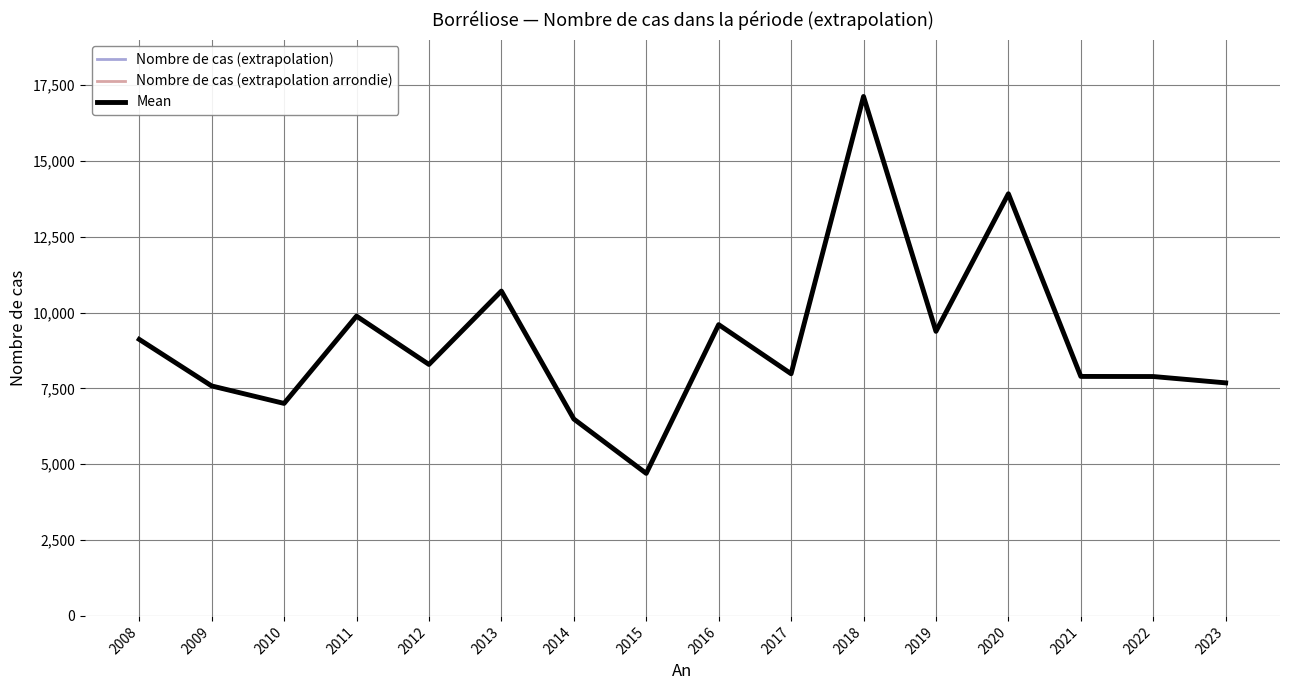

The Nombre de cas (extrapolation) series shows 17146.0 at 2018. True or false?

True